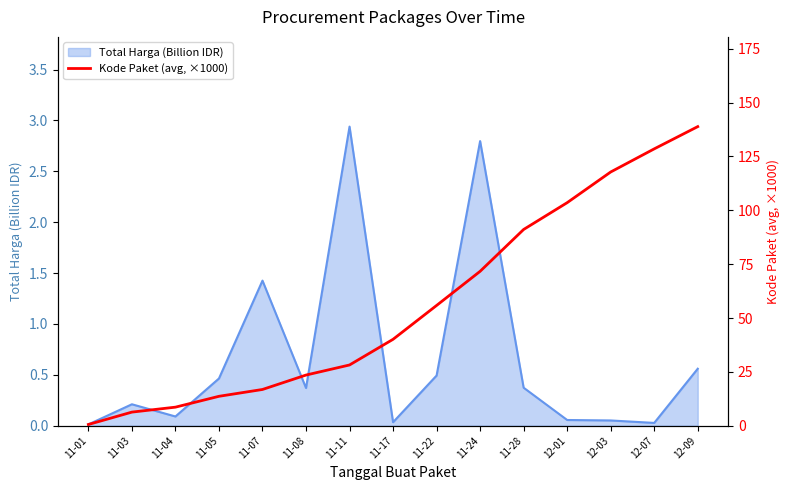

Reading left to right, extract all data points from this chart.

11-01=0.6	11-03=6.3	11-04=8.6	11-05=13.7	11-07=16.8	11-08=23.5	11-11=28.2	11-17=40.1	11-22=55.8	11-24=71.7	11-28=91.1	12-01=103.5	12-03=117.8	12-07=128.5	12-09=138.8